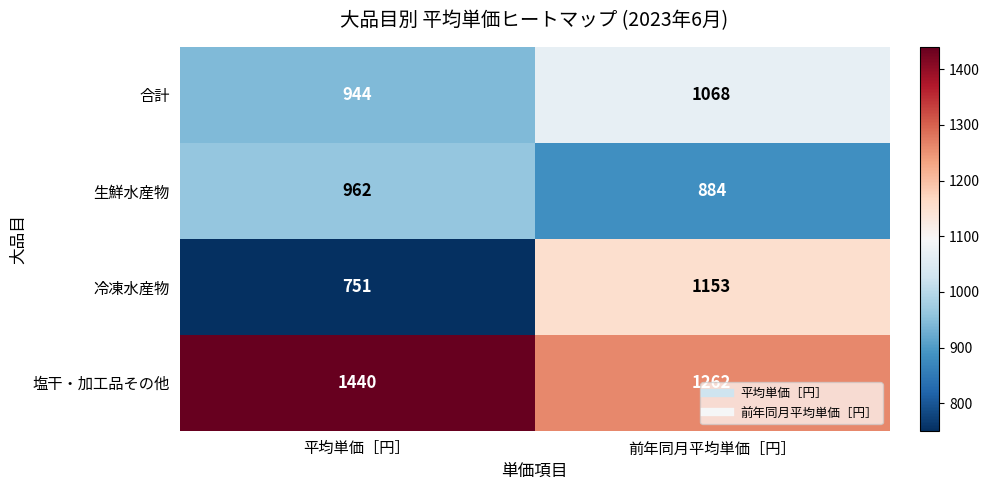

The 生鮮水産物 series shows 306 at 平均単価［円］. True or false?

False